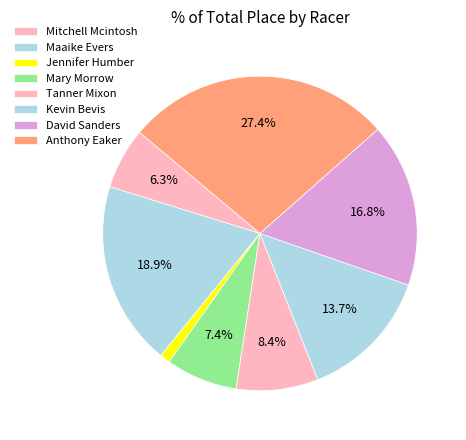

Which slice is the largest?

Anthony Eaker